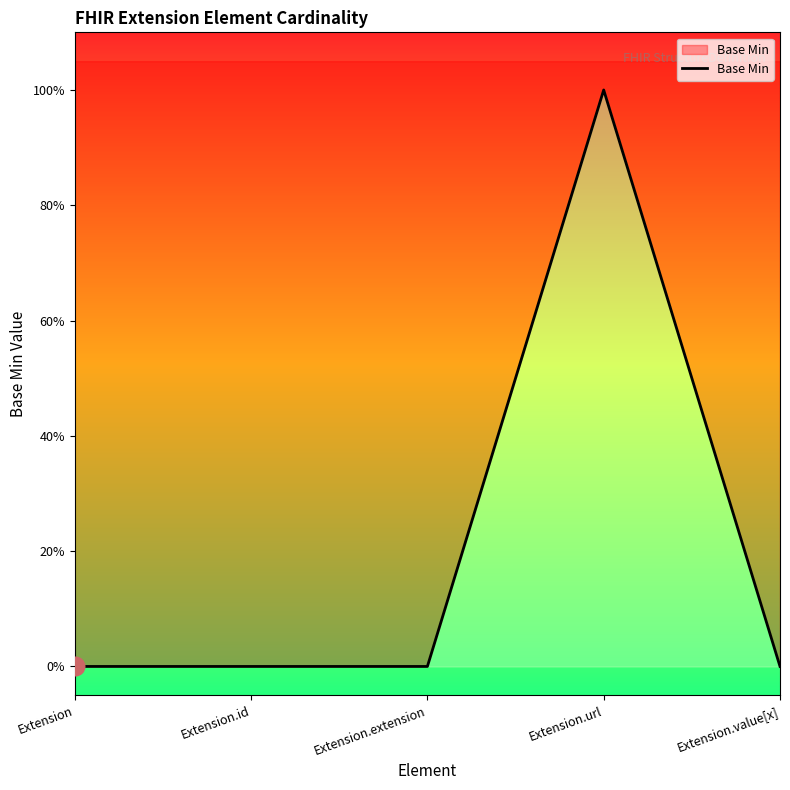

Which has a higher value, Extension.id or Extension.extension?

Extension.id